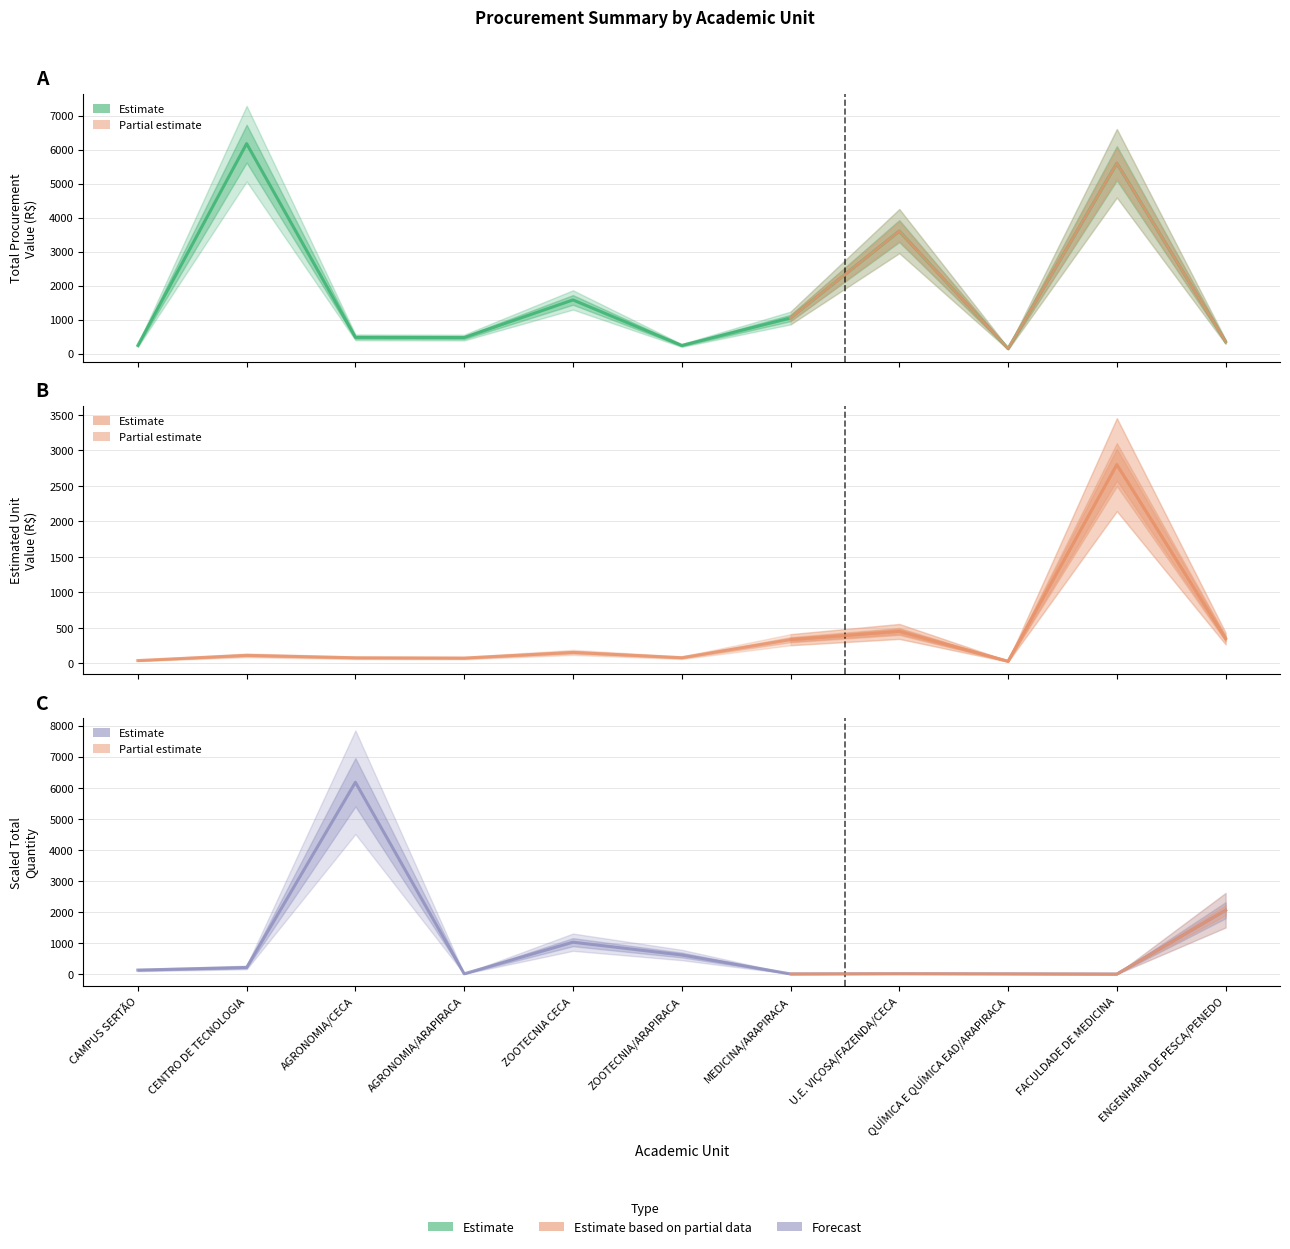

At which label does QTD_TOTAL (scaled) reach its minimum?

FACULDADE DE MEDICINA